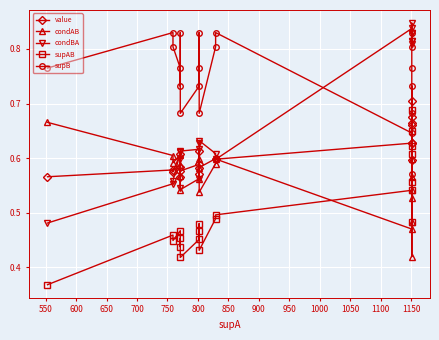

Which series has the widest spread of values?

condBA